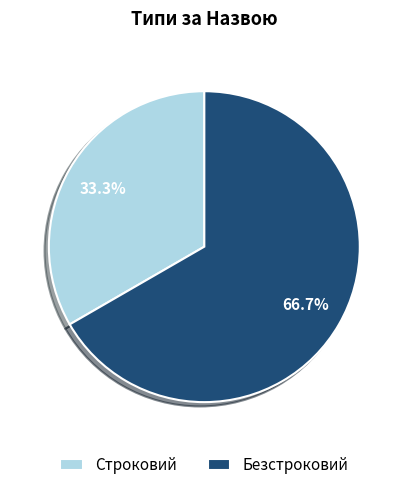

To the nearest percent, what is the average slice percentage?

50%